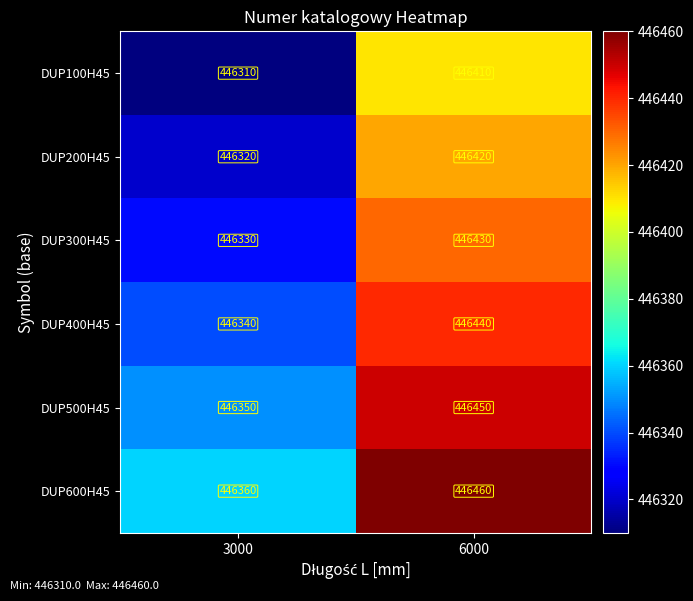

What is the spread (max minus min) of values at 6000?

50